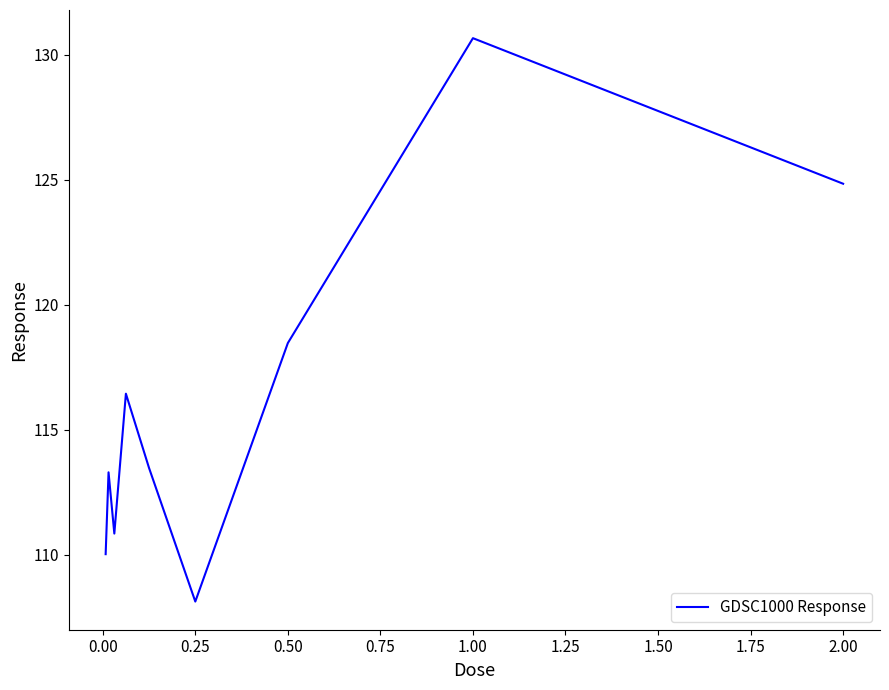

What is the maximum value shown in the chart?

130.7